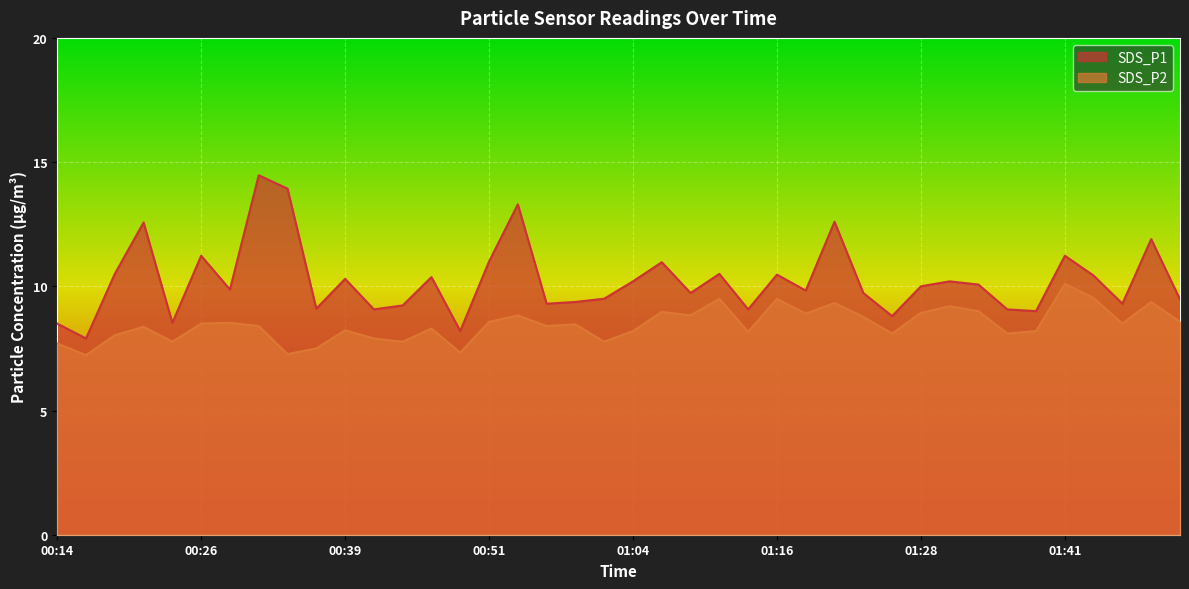

How many values in the SDS_P1 series are below 10?

20